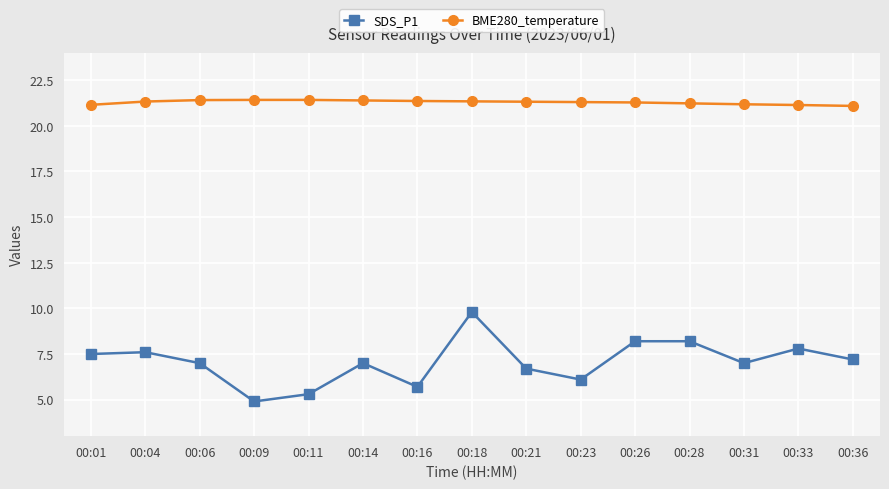

Does the chart display data point markers on the line(s)?

Yes